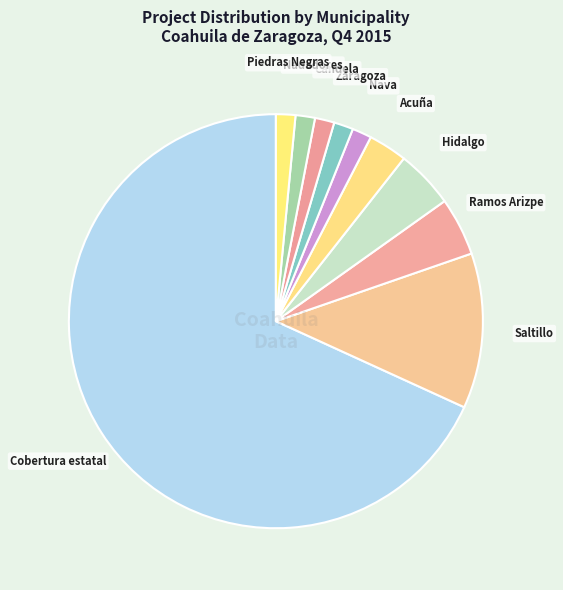

How many segments does this pie chart have?

10